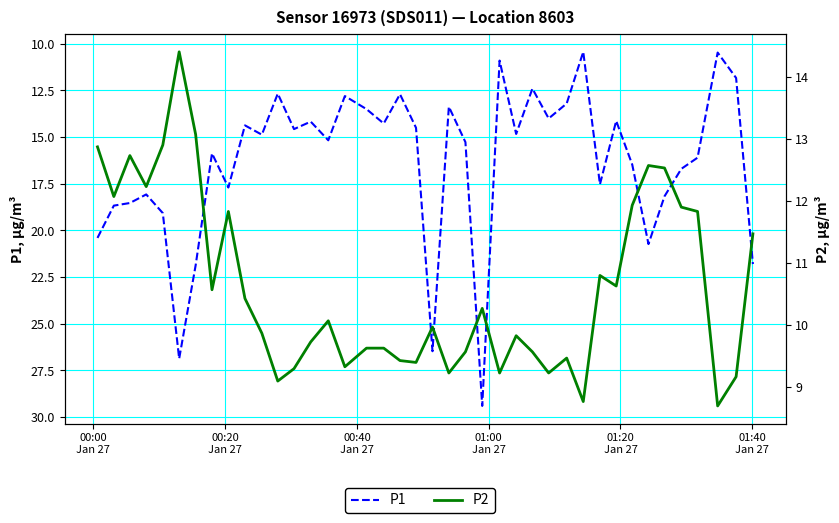

How many distinct data groups are displayed?

2